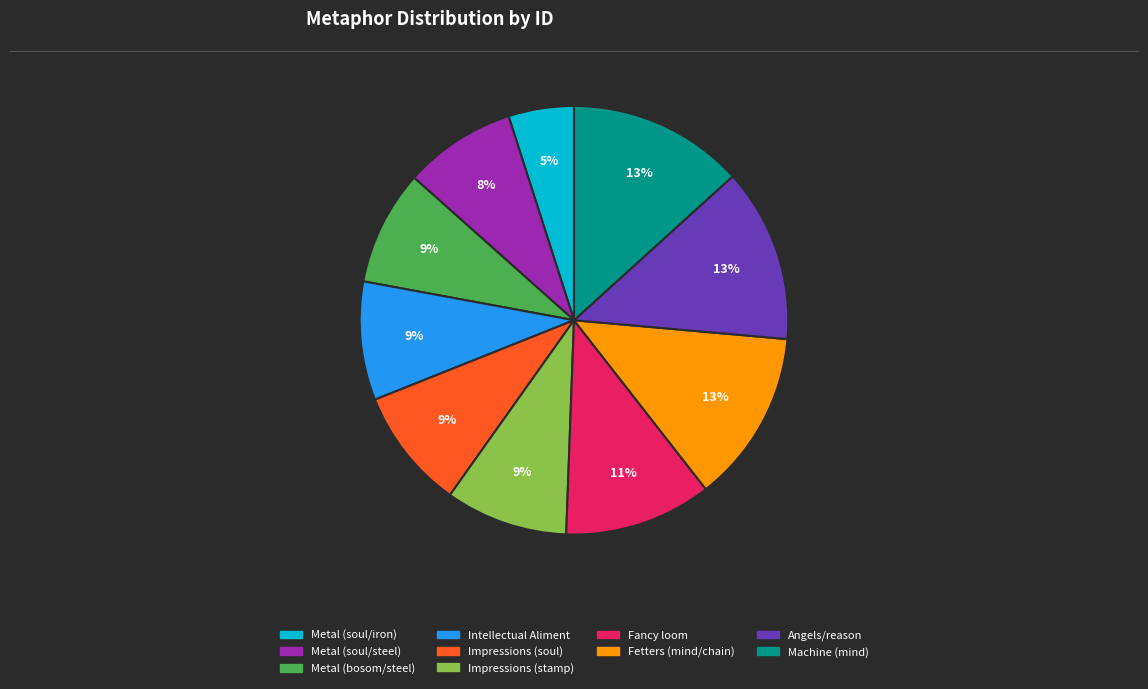

Which category has the smallest portion of the pie?

Metal (soul/iron)